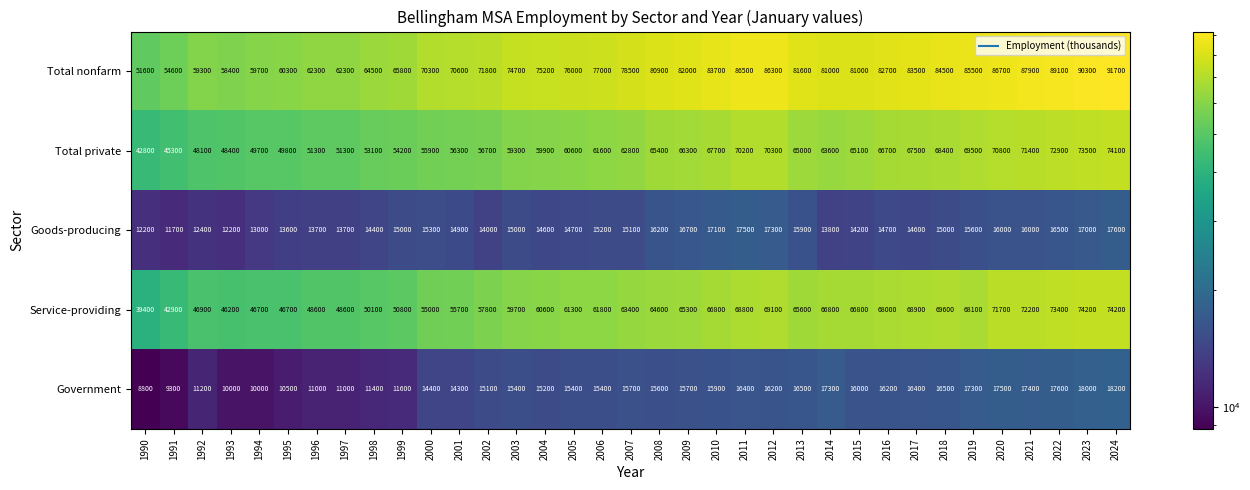

Rank the series at 2011 from highest to lowest value.

Total nonfarm, Total private, Service-providing, Goods-producing, Government